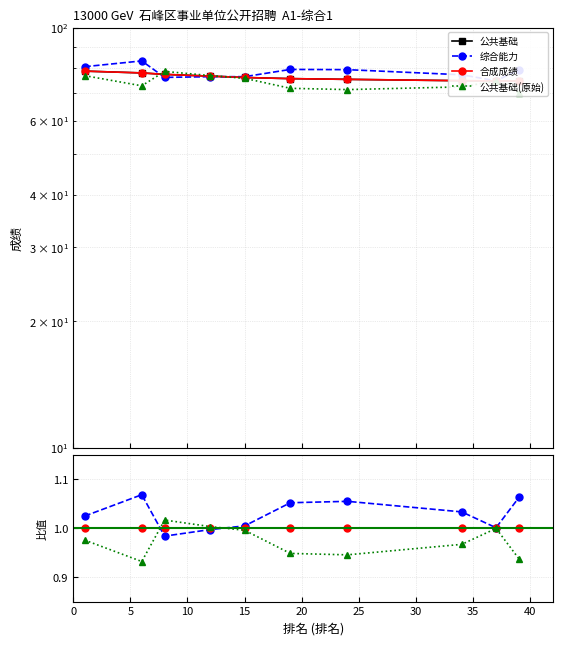

True or false: 综合能力 has a value of 1.3 at 40.

False